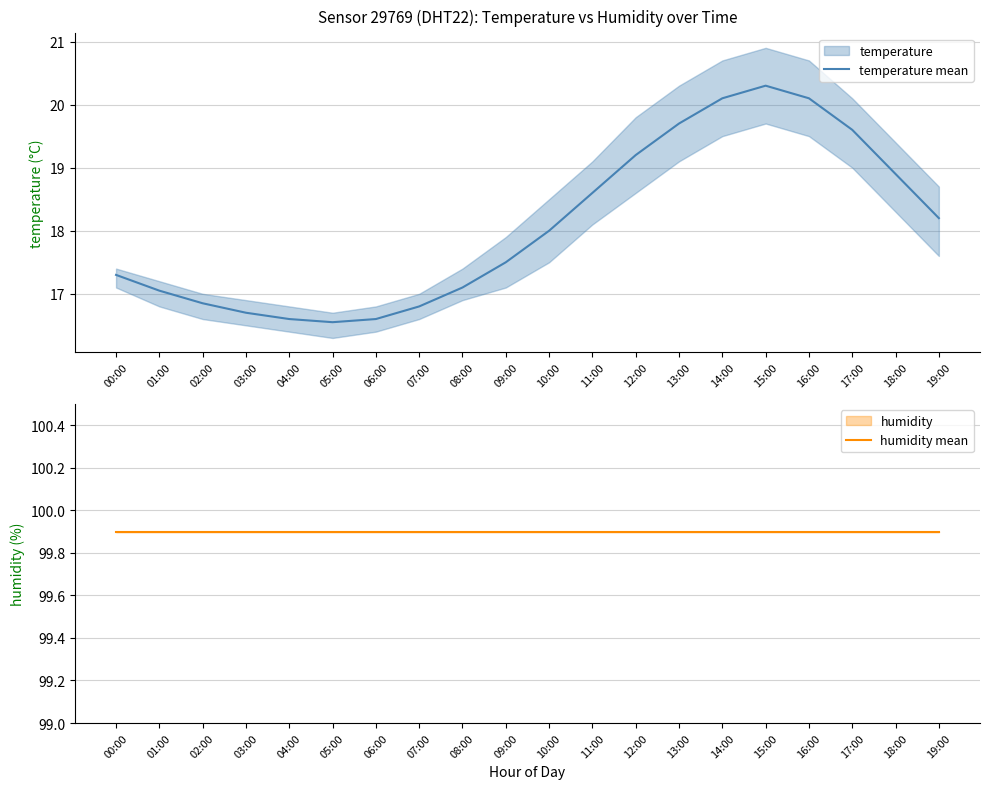

What is the average value of the temperature mean series?

18.1